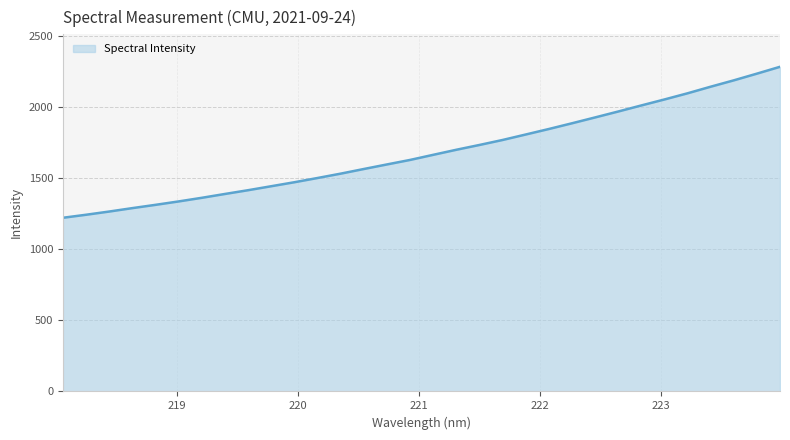

What is the greatest value displayed?

2281.8